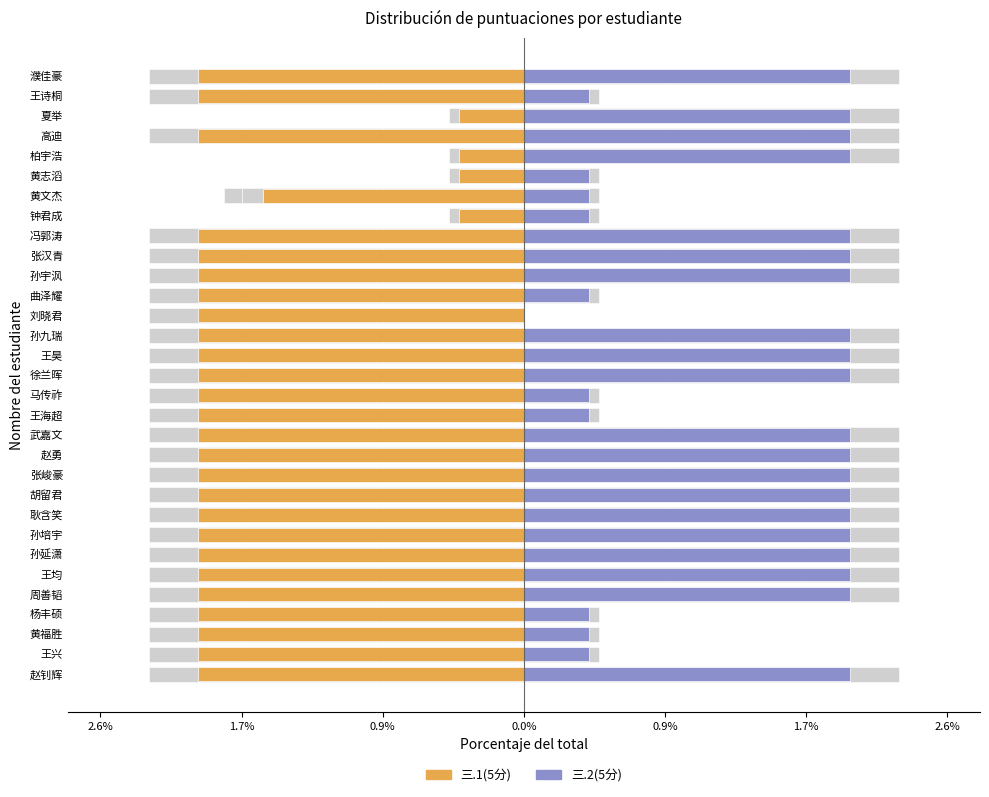

What is the sum of the 三.1(5分) values at 濮佳豪 and 武嘉文?

-4.0